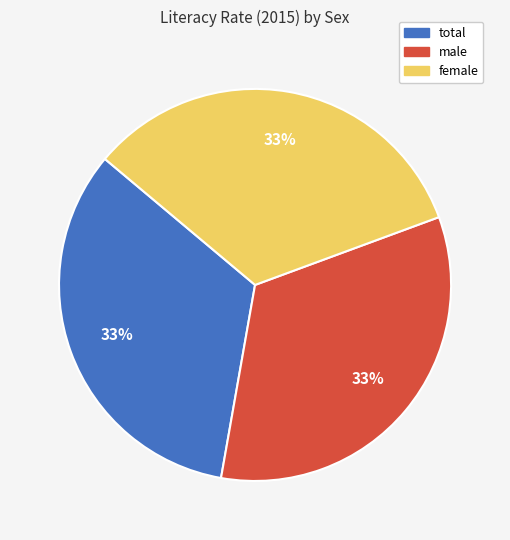

What percentage is the total slice, to the nearest percent?

33%